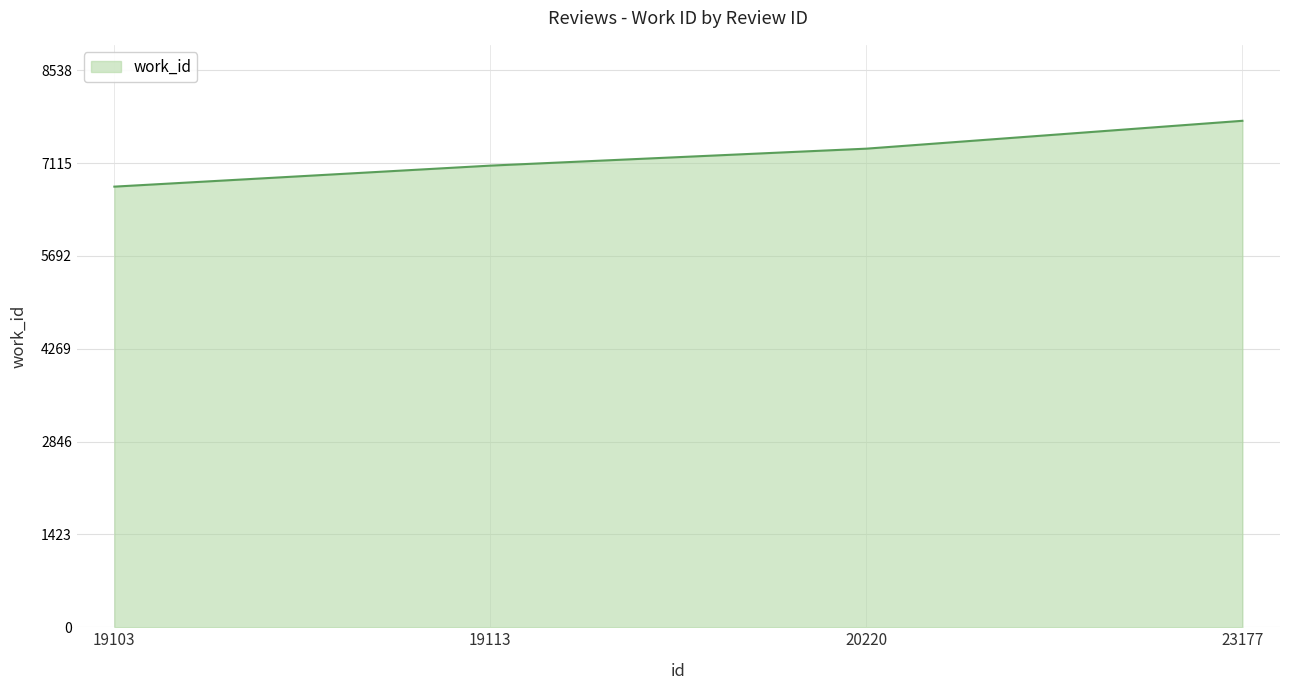

How many categories are shown in the chart?

4